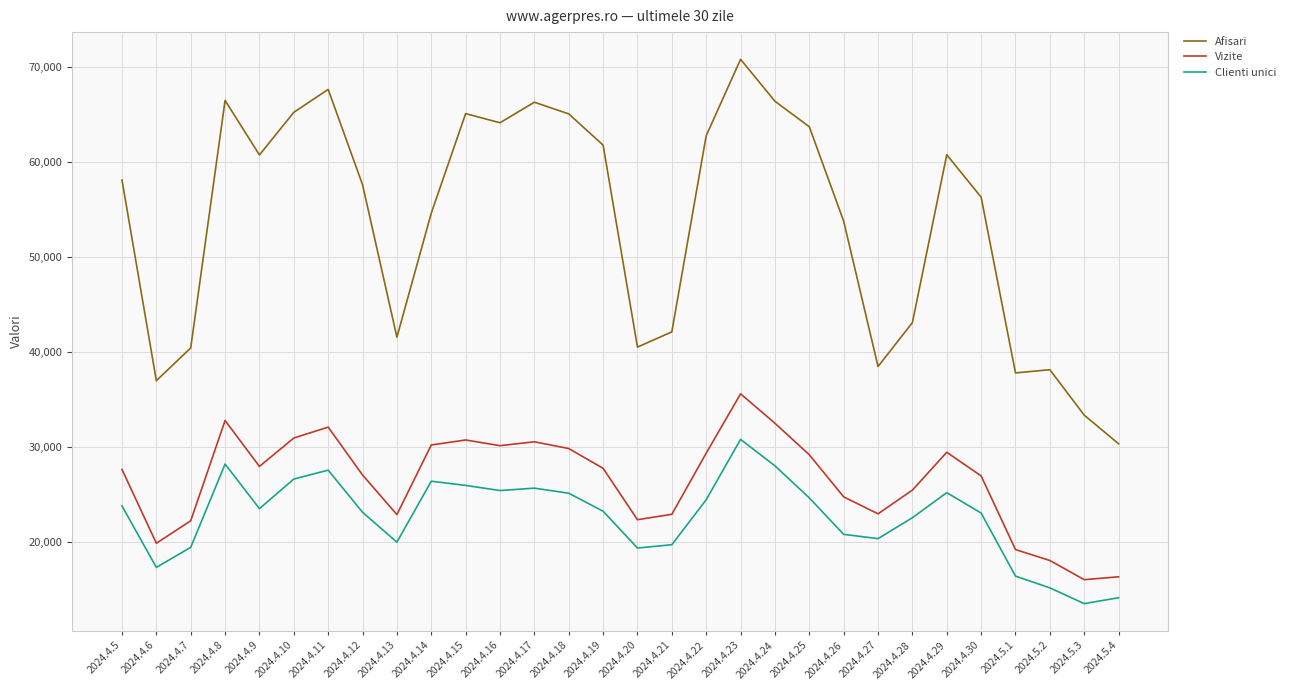

What is the difference between the Afisari values at 2024.4.20 and 2024.4.15?

24615